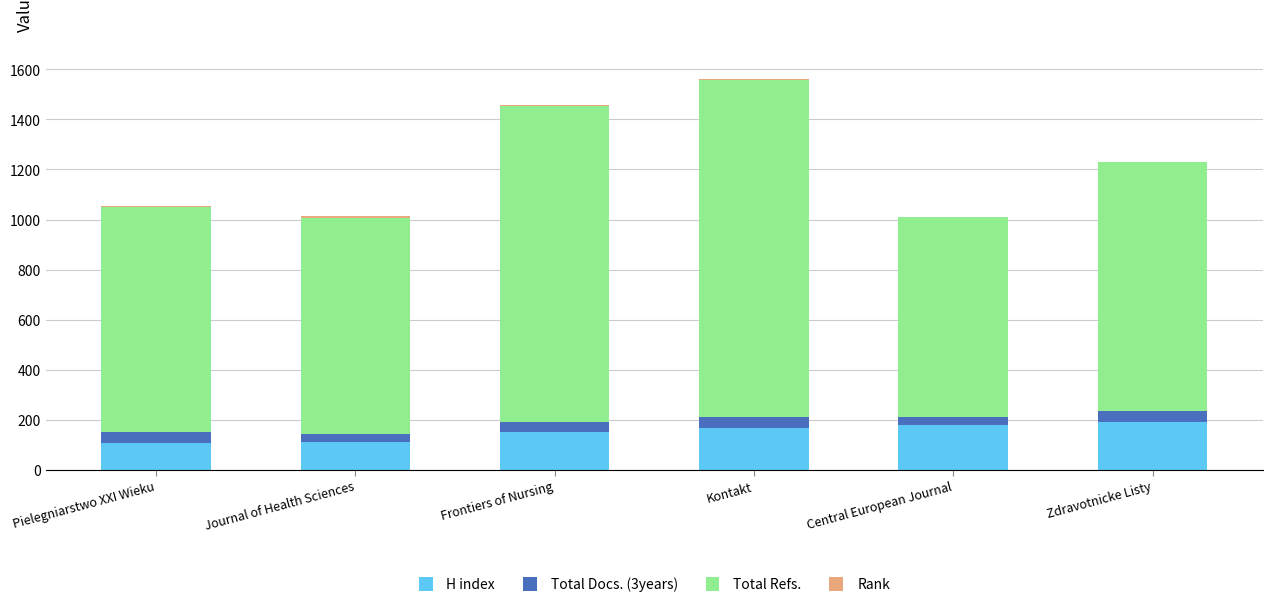

What is the highest value of the H index series?

192